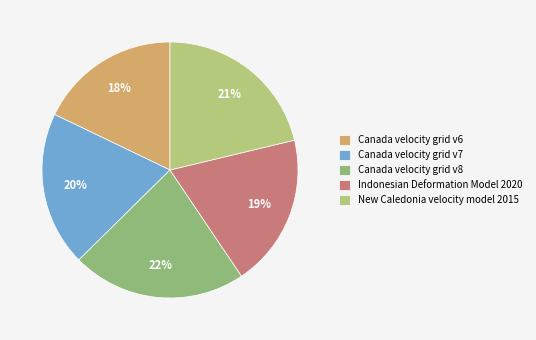

Rank the categories by value from highest to lowest.

Canada velocity grid v8, New Caledonia velocity model 2015, Canada velocity grid v7, Indonesian Deformation Model 2020, Canada velocity grid v6